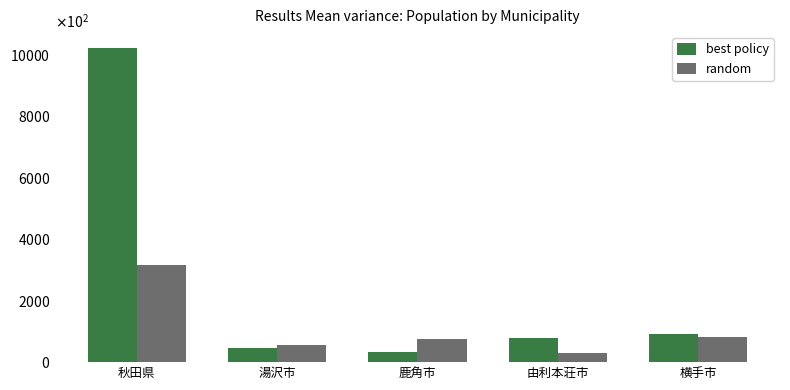

List the labels in order of random value, largest first.

秋田県, 横手市, 鹿角市, 湯沢市, 由利本荘市